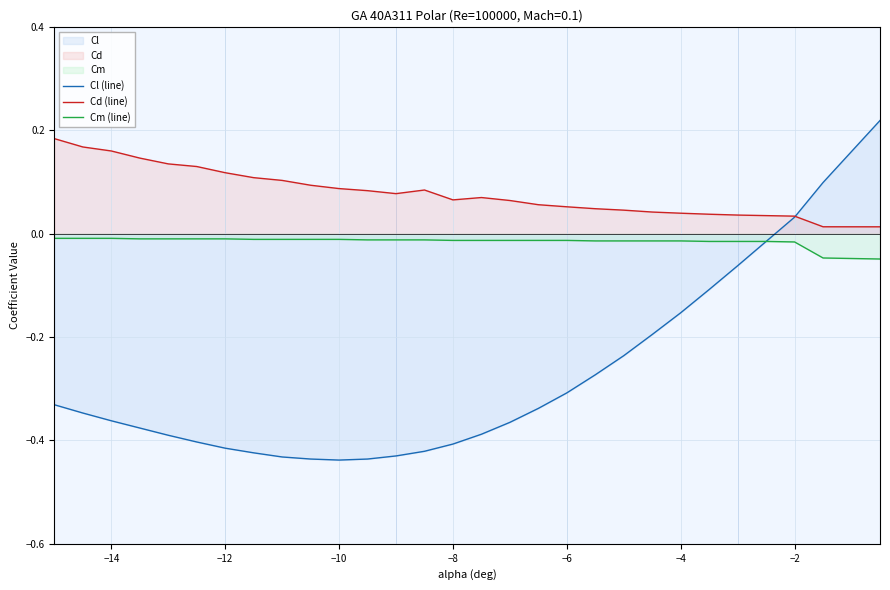

Which series has the largest total across all categories?

Cd (line)